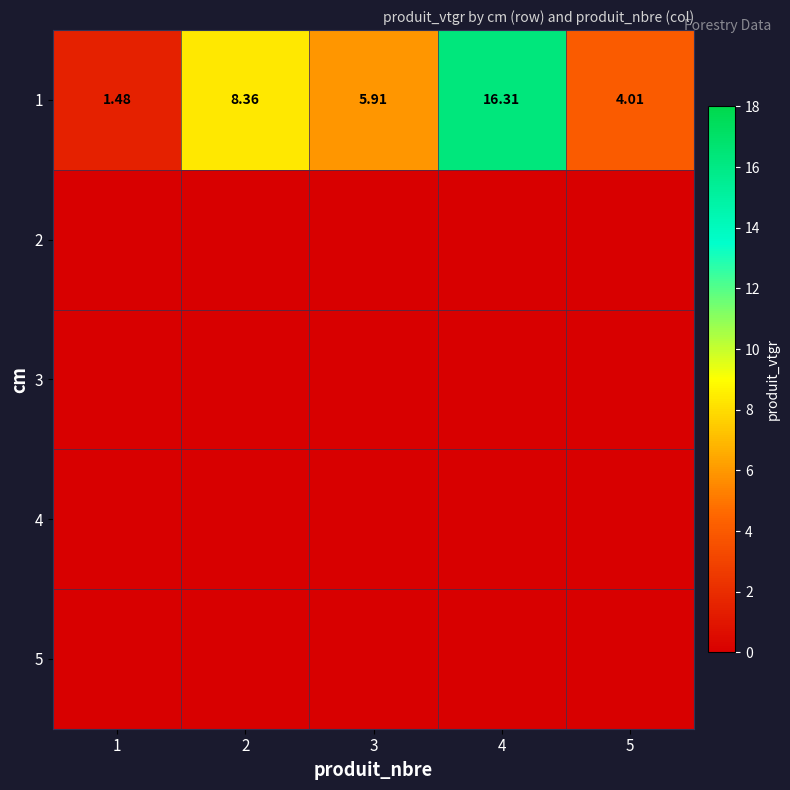

At 3, list the series in order from largest to smallest.

1, 2, 3, 4, 5